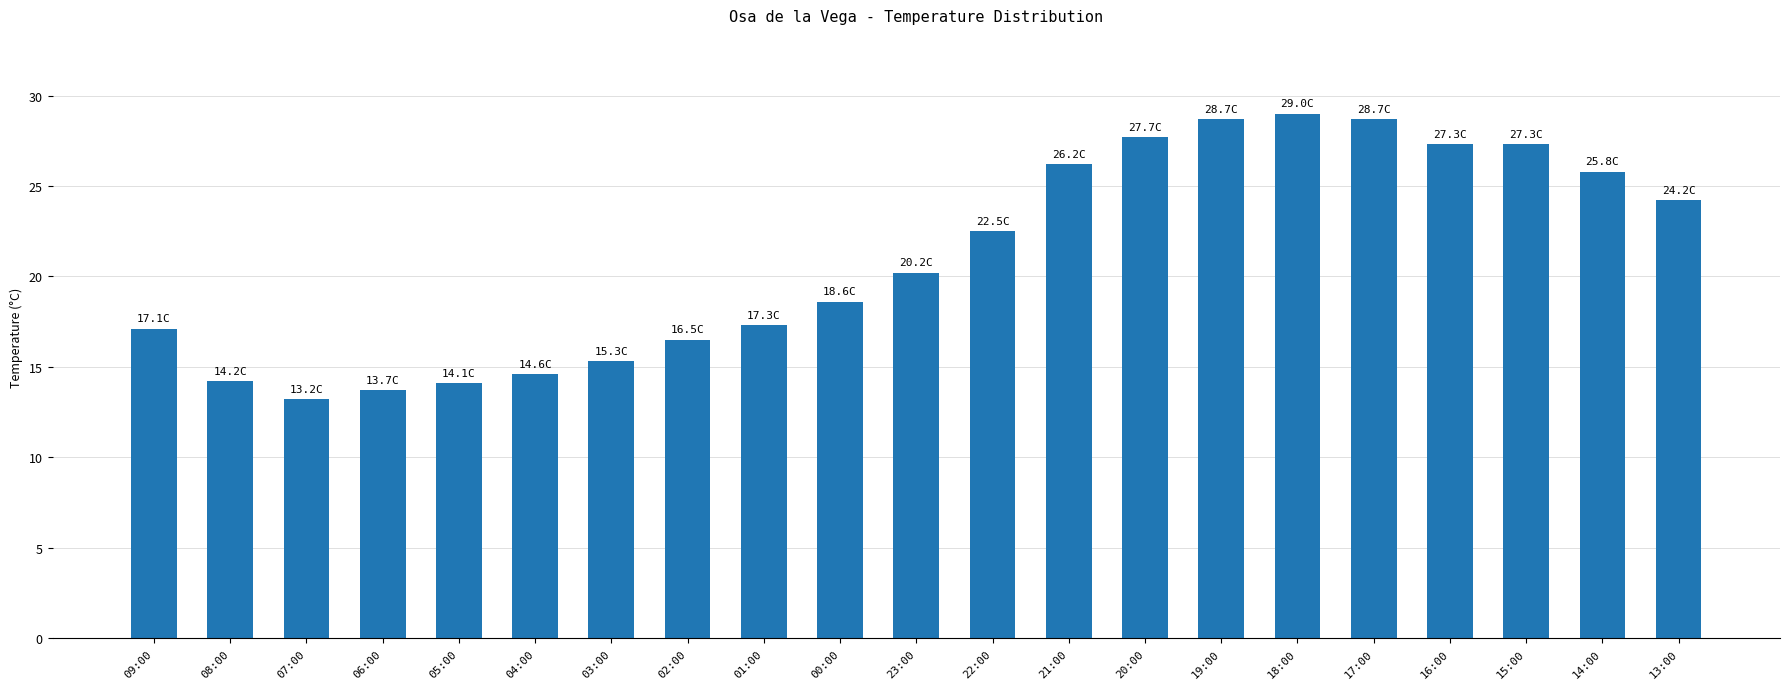

At which label does the data first exceed 20?

23:00